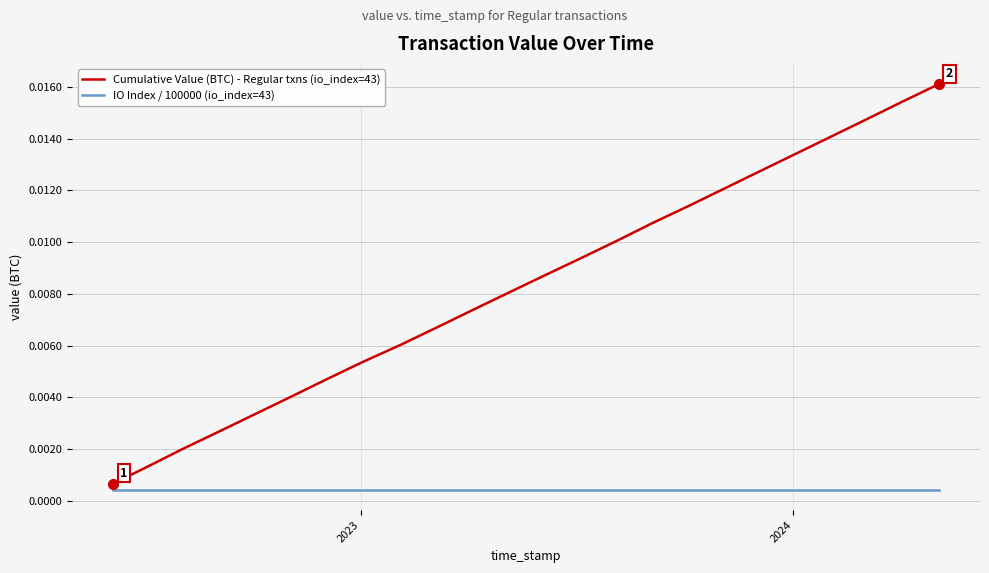

Rank the series by their average value, from lowest to highest.

IO Index / 100000 (io_index=43), Cumulative Value (BTC) - Regular txns (io_index=43)